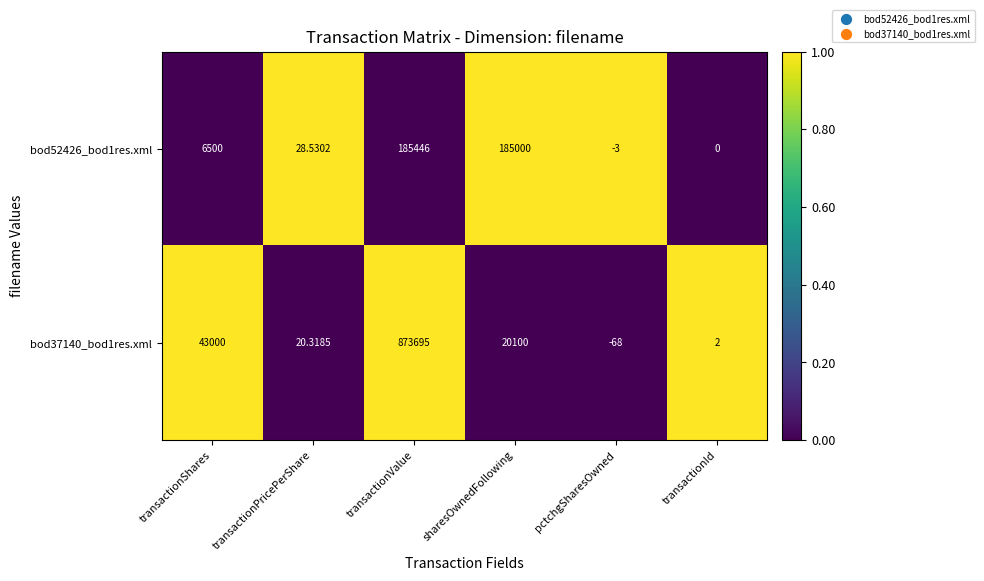

At how many categories does at least one series exceed 0?

5